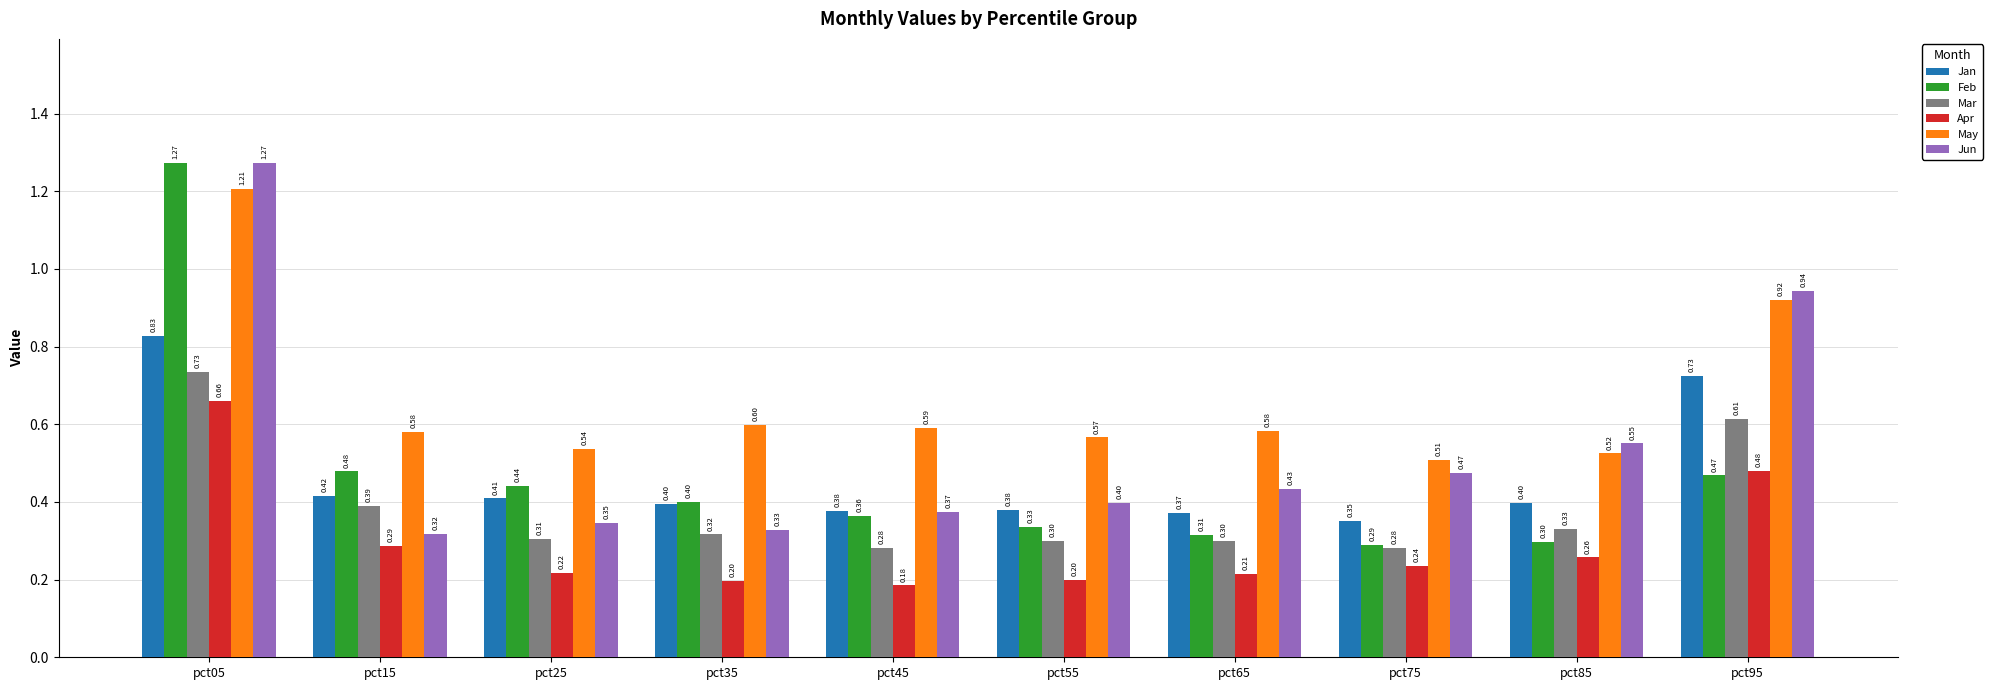

What are all the series names shown in the legend?

Jan, Feb, Mar, Apr, May, Jun